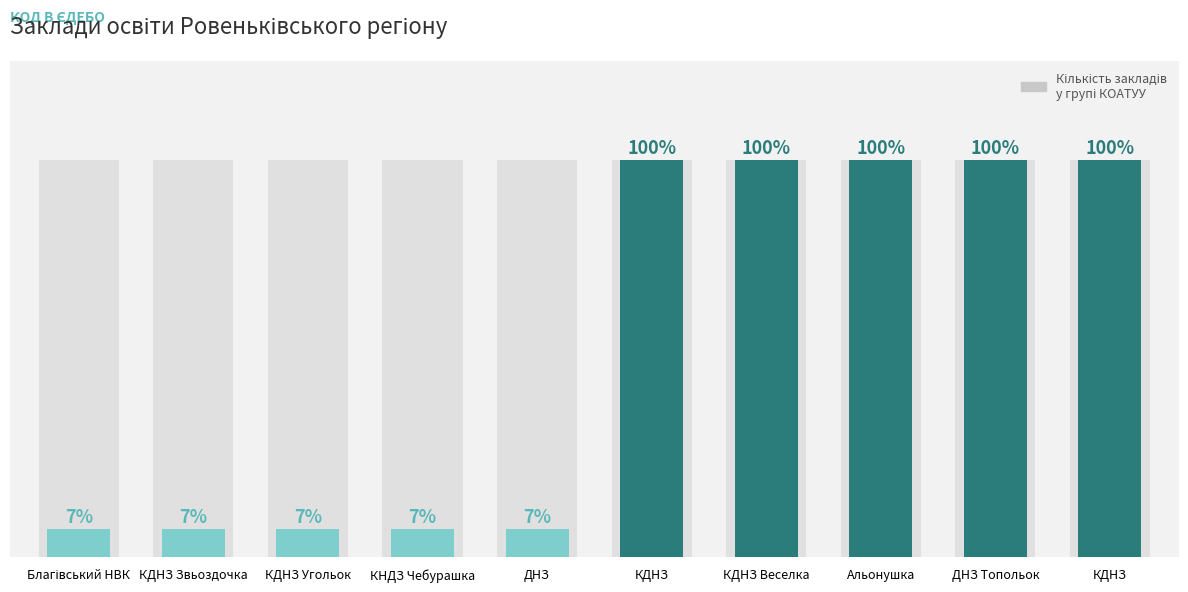

Between КДНЗ and Альонушка, which is larger?

КДНЗ